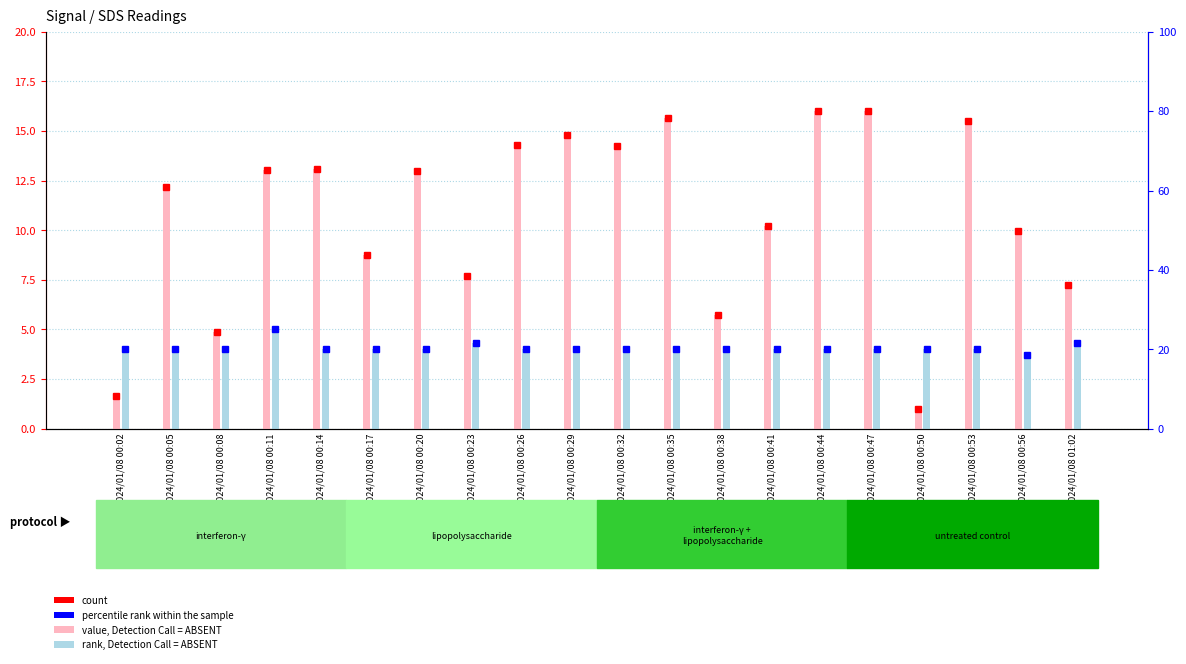

Does the chart contain stacked bars?

No